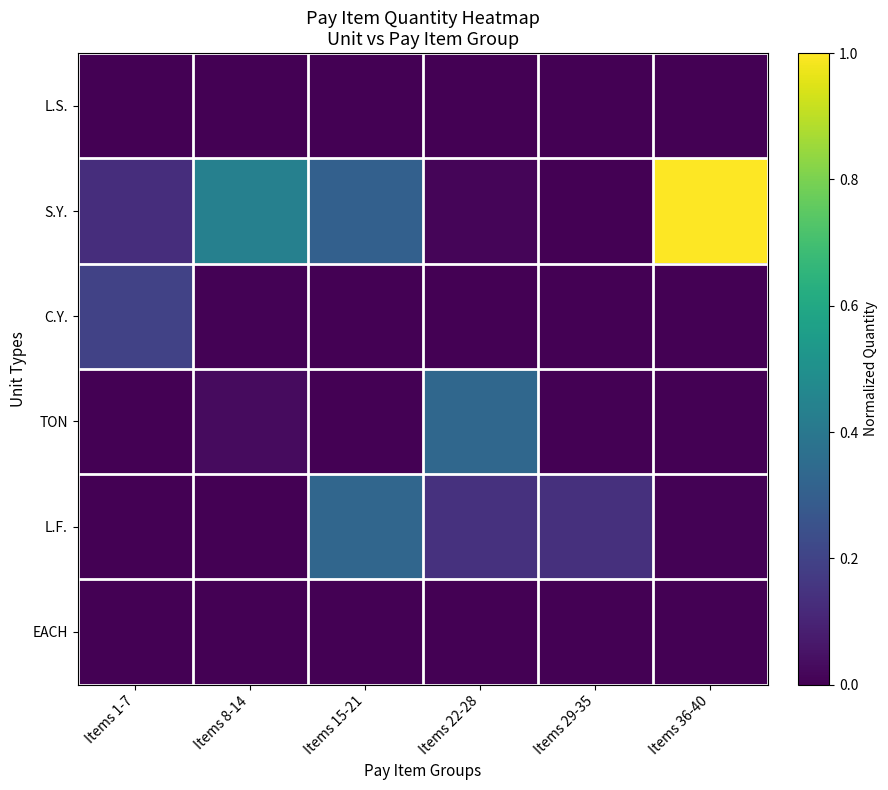

Reading right to left, extract all data points from this chart.

L.S.: Items 36-40=0.0	Items 29-35=0.0	Items 22-28=0.0	Items 15-21=0.0	Items 8-14=0.0	Items 1-7=0.0
S.Y.: Items 36-40=1.0	Items 29-35=0.0	Items 22-28=0.0	Items 15-21=0.3	Items 8-14=0.4	Items 1-7=0.1
C.Y.: Items 36-40=0.0	Items 29-35=0.0	Items 22-28=0.0	Items 15-21=0.0	Items 8-14=0.0	Items 1-7=0.2
TON: Items 36-40=0.0	Items 29-35=0.0	Items 22-28=0.3	Items 15-21=0.0	Items 8-14=0.0	Items 1-7=0.0
L.F.: Items 36-40=0.0	Items 29-35=0.1	Items 22-28=0.1	Items 15-21=0.3	Items 8-14=0.0	Items 1-7=0.0
EACH: Items 36-40=0.0	Items 29-35=0.0	Items 22-28=0.0	Items 15-21=0.0	Items 8-14=0.0	Items 1-7=0.0